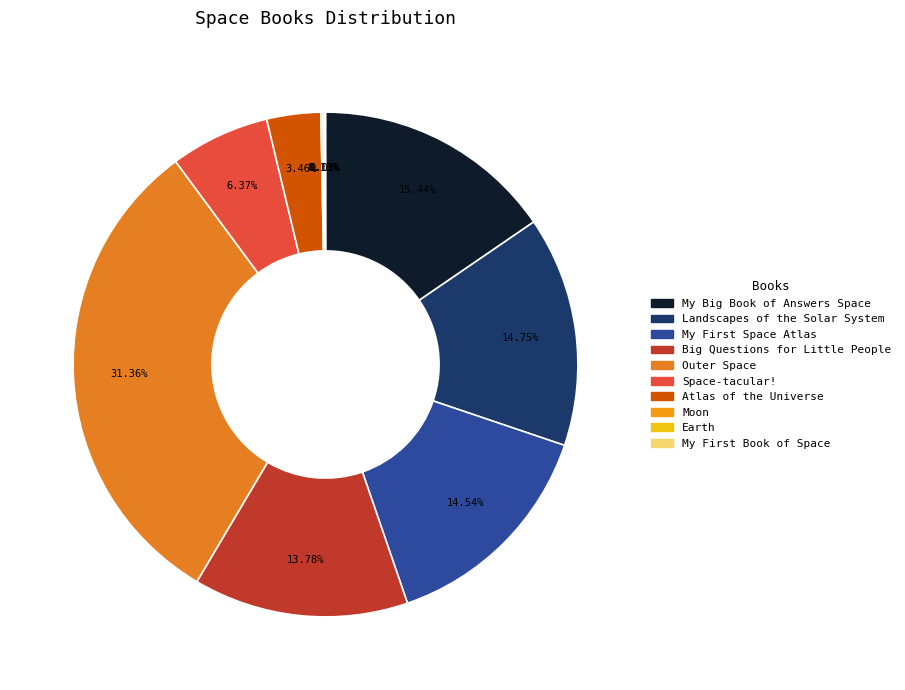

Rank the categories by value from highest to lowest.

Outer Space, My Big Book of Answers Space, Landscapes of the Solar System, My First Space Atlas, Big Questions for Little People, Space-tacular!, Atlas of the Universe, Moon, Earth, My First Book of Space